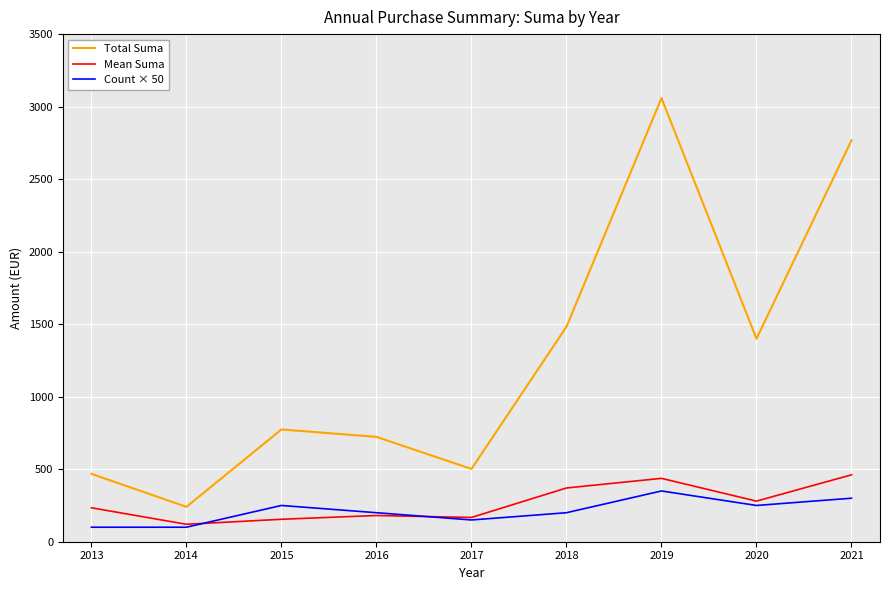

What is the spread (max minus min) of values at 2013?

367.9